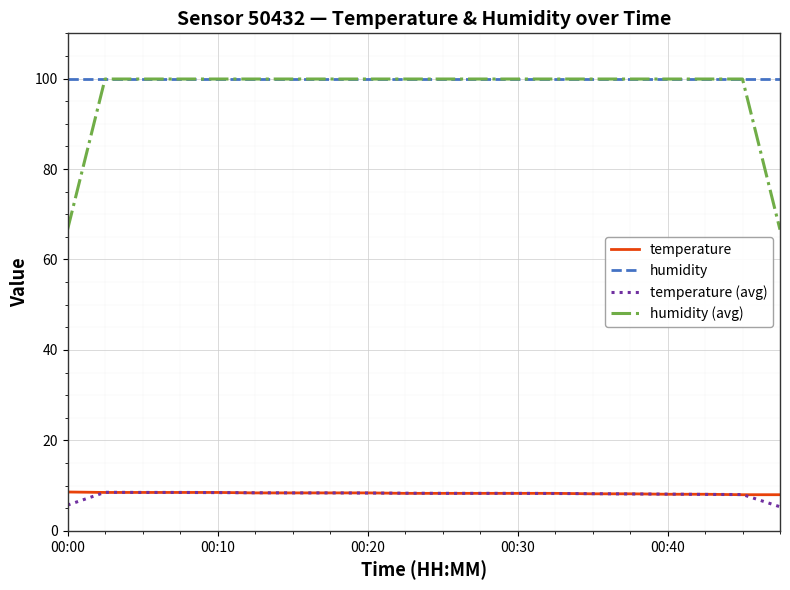

Which series has the widest spread of values?

humidity (avg)